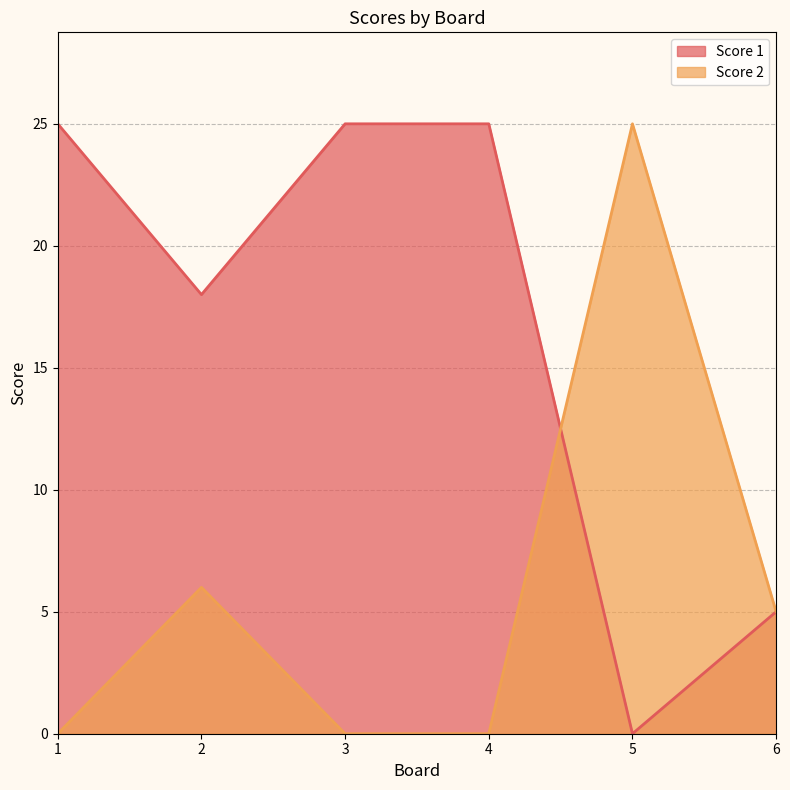

Does the chart display data point markers on the line(s)?

No